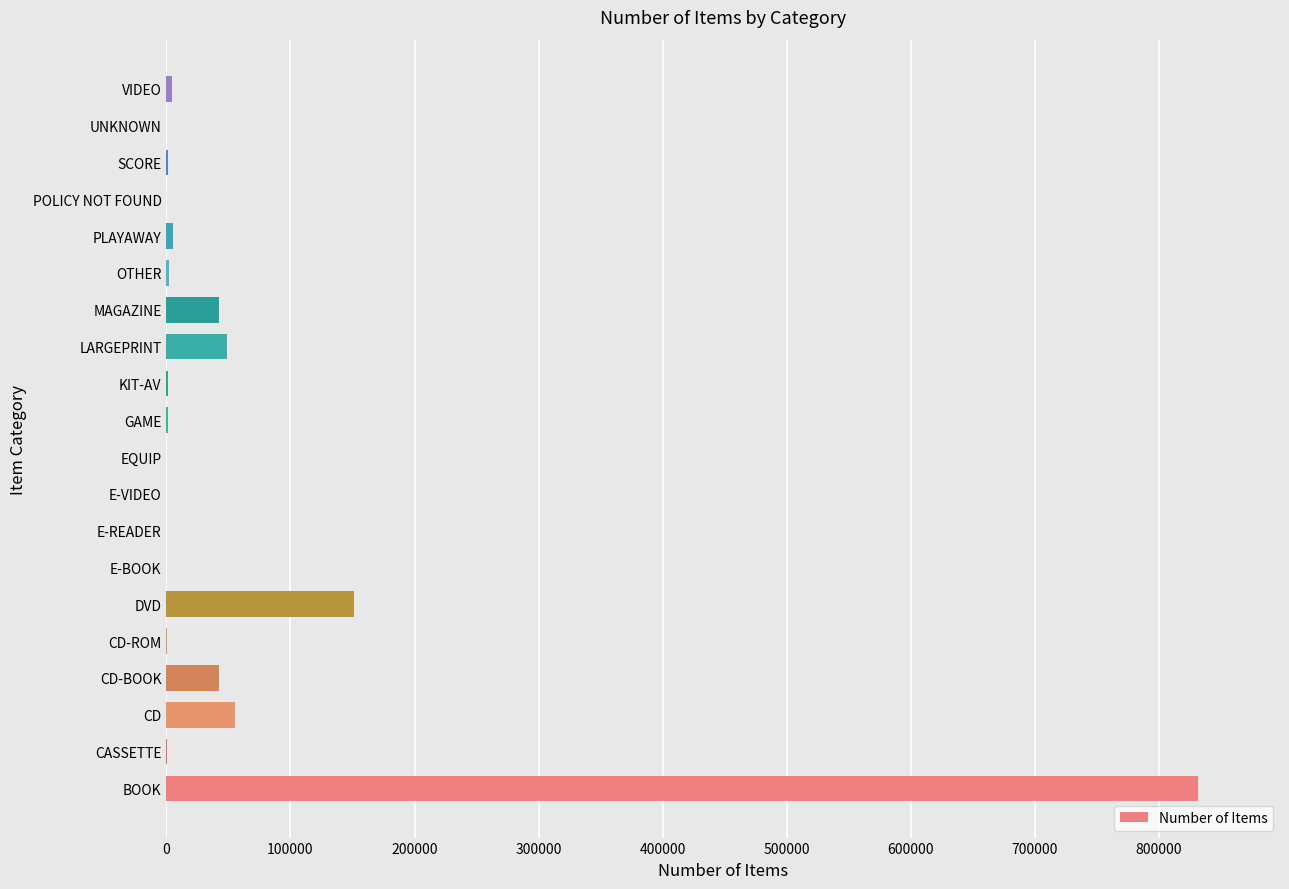

Between CD and POLICY NOT FOUND, which is larger?

CD